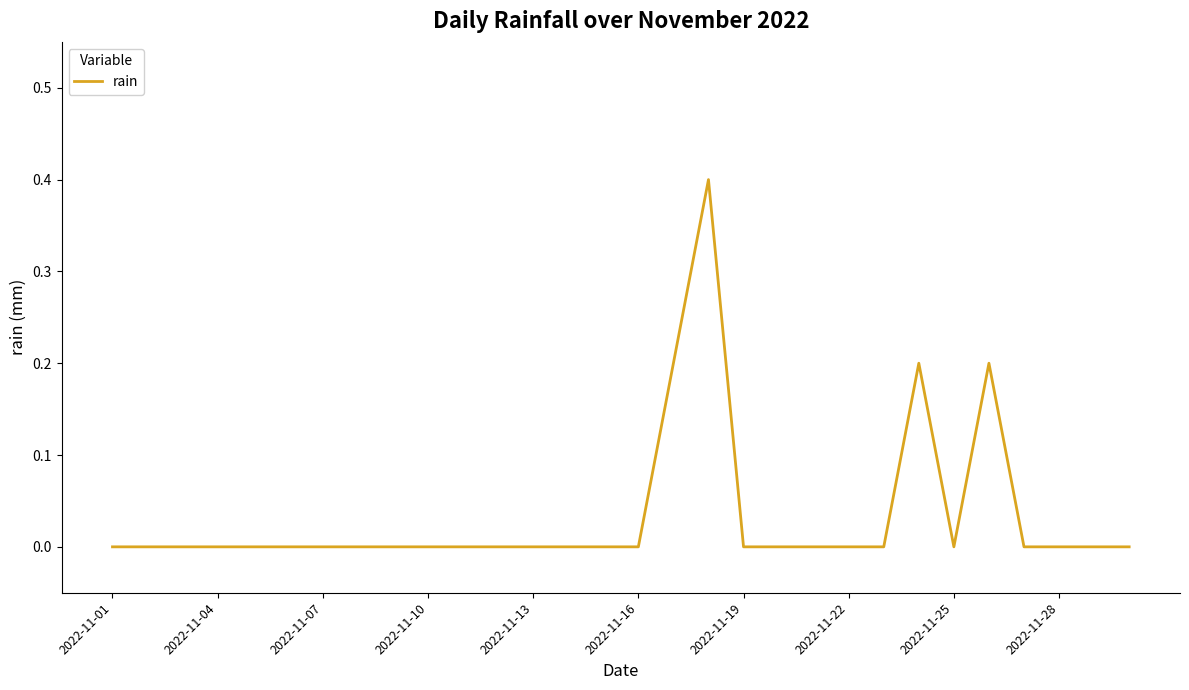

What is the difference between the maximum and minimum values?

0.4